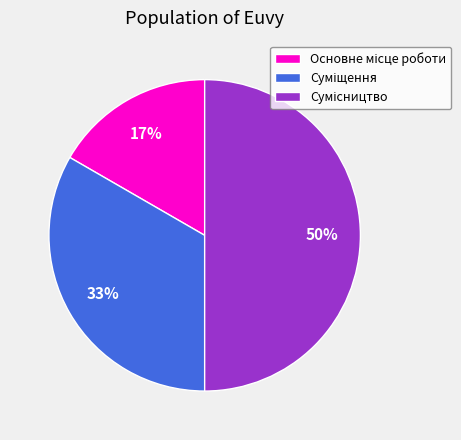

To the nearest percent, what is the difference between the largest and smallest slice percentages?

33%